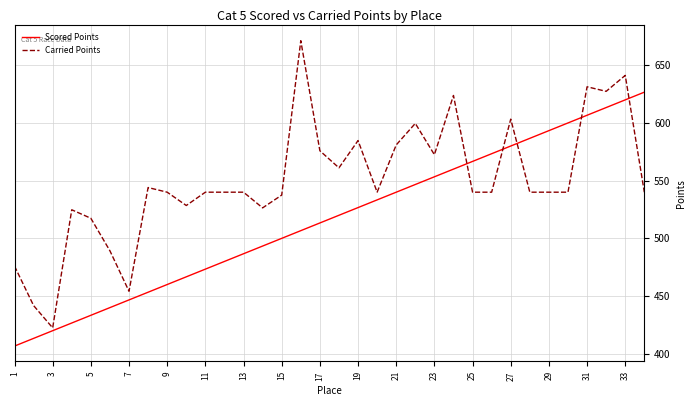

What are all the series names shown in the legend?

Scored Points, Carried Points